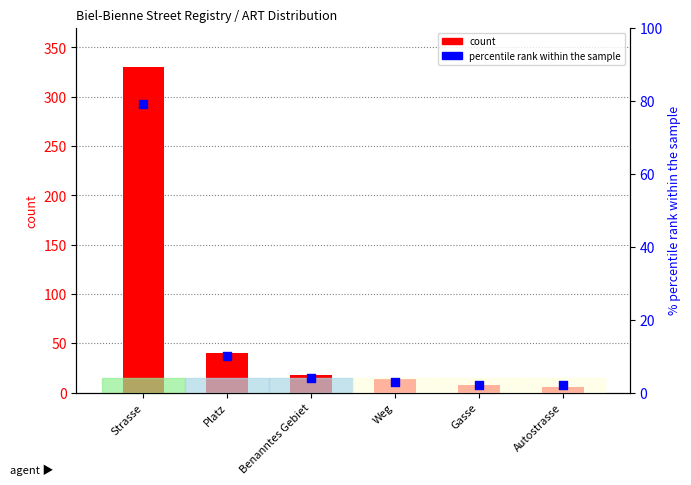

Which series has the largest total across all categories?

count